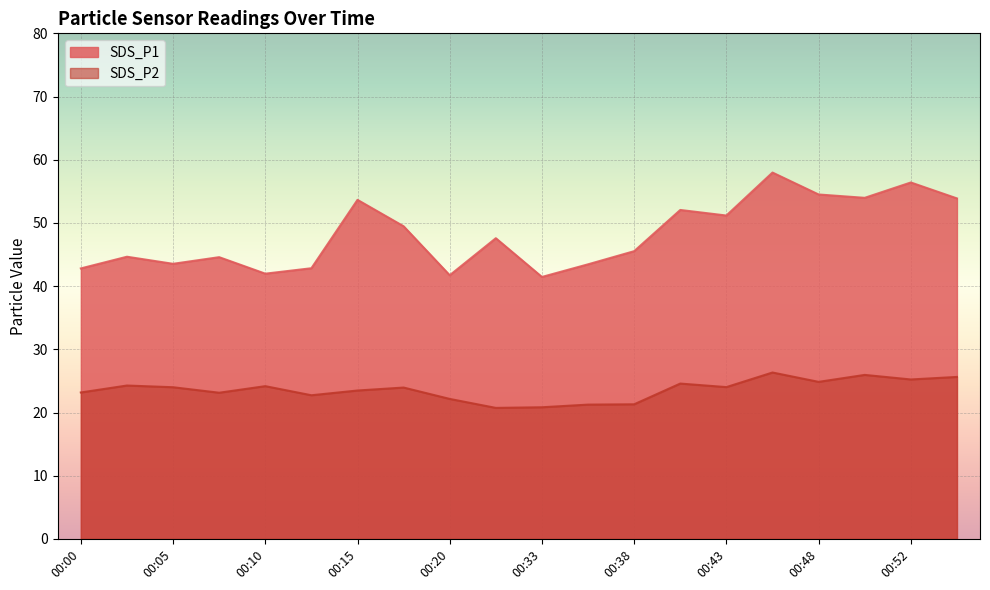

How many interior local valleys does the SDS_P1 series have?

6